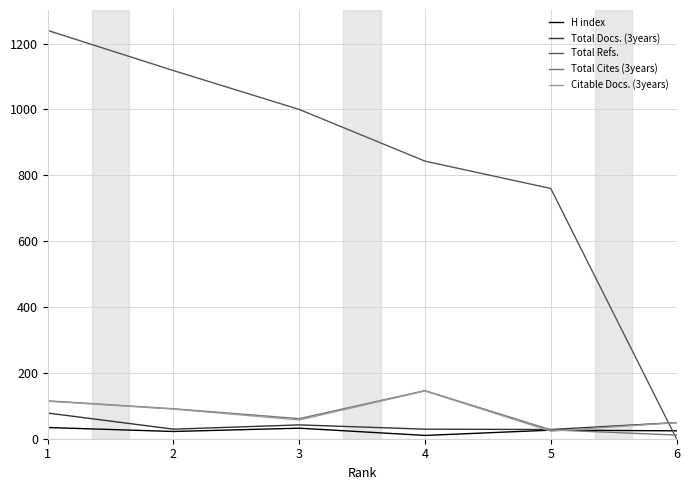

Where does the Citable Docs. (3years) series first go above 90?

1